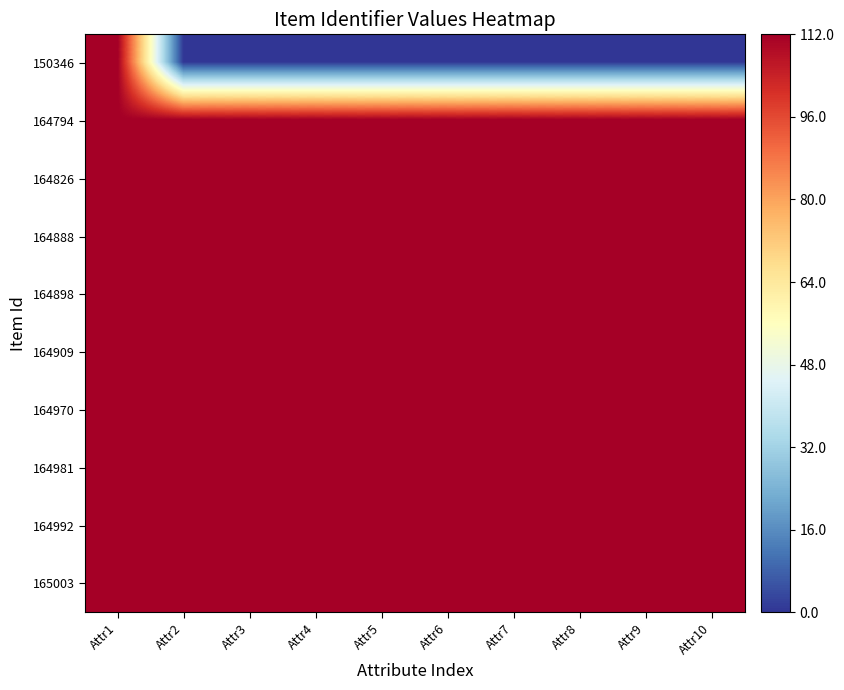

Which series has the largest range (max minus min)?

150346